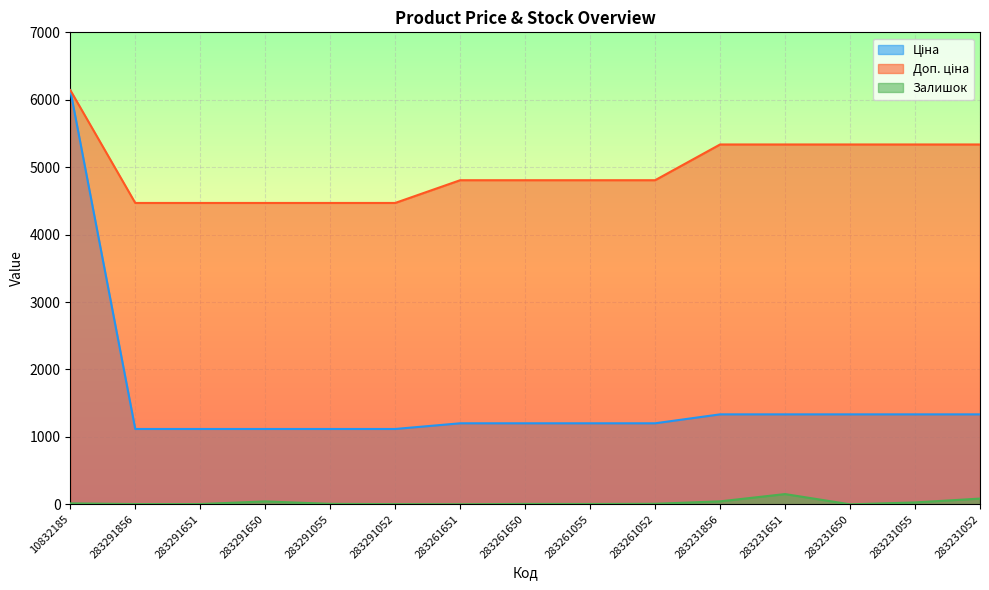

What is the average value of the Ціна series?

1547.2